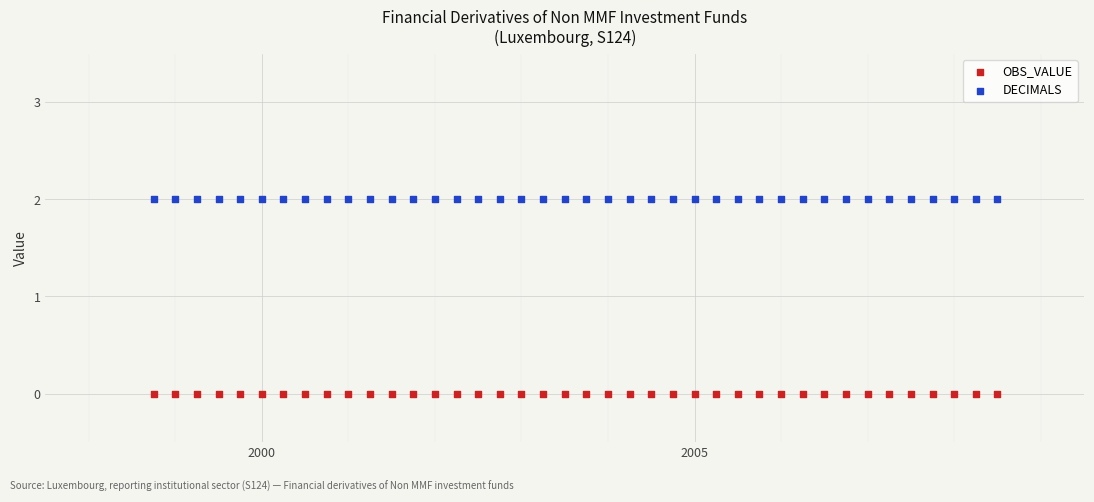

What are all the series names shown in the legend?

OBS_VALUE, DECIMALS